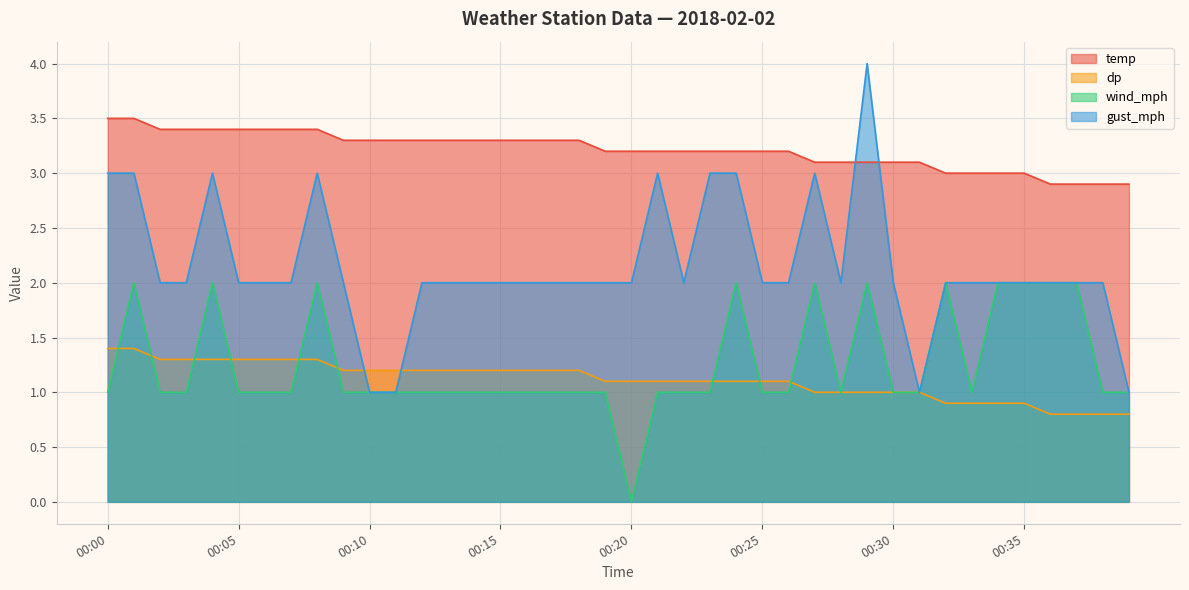

List the labels in order of wind_mph value, largest first.

00:01, 00:04, 00:08, 00:24, 00:27, 00:29, 00:32, 00:34, 00:35, 00:36, 00:37, 00:00, 00:02, 00:03, 00:05, 00:06, 00:07, 00:09, 00:10, 00:11, 00:12, 00:13, 00:14, 00:15, 00:16, 00:17, 00:18, 00:19, 00:21, 00:22, 00:23, 00:25, 00:26, 00:28, 00:30, 00:31, 00:33, 00:38, 00:39, 00:20